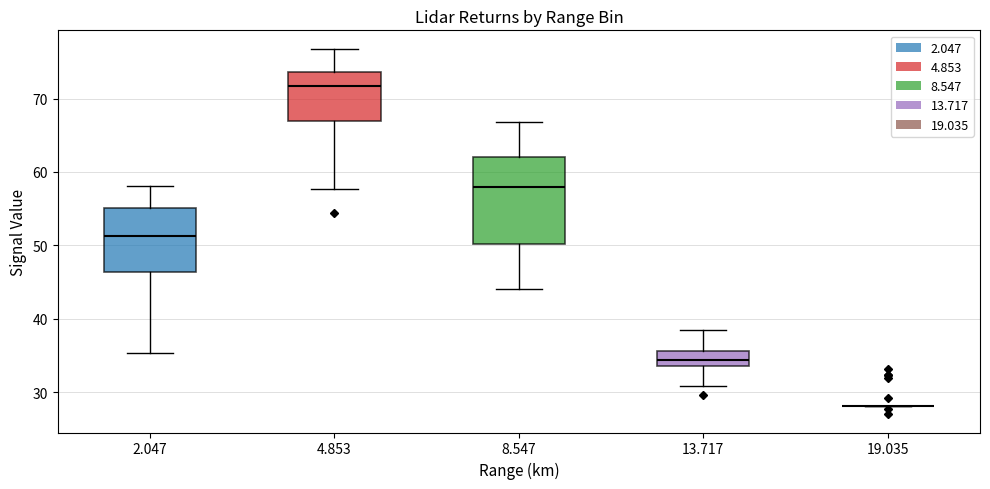

Reading left to right, transcribe this box plot: for each box, give where its median line is, the range the box spans, and where its two whiskers end, as read against the y-axis. The values are not printed on the chart, so give them approximately, as read against the axis.

2.047: median 51, box 46 to 55, whiskers 35 to 58
4.853: median 72, box 67 to 74, whiskers 58 to 77
8.547: median 58, box 50 to 62, whiskers 44 to 67
13.717: median 34 (inside the box), box 34 to 36, whiskers 31 to 39
19.035: box collapsed to a line at 28, whiskers 28 to 28